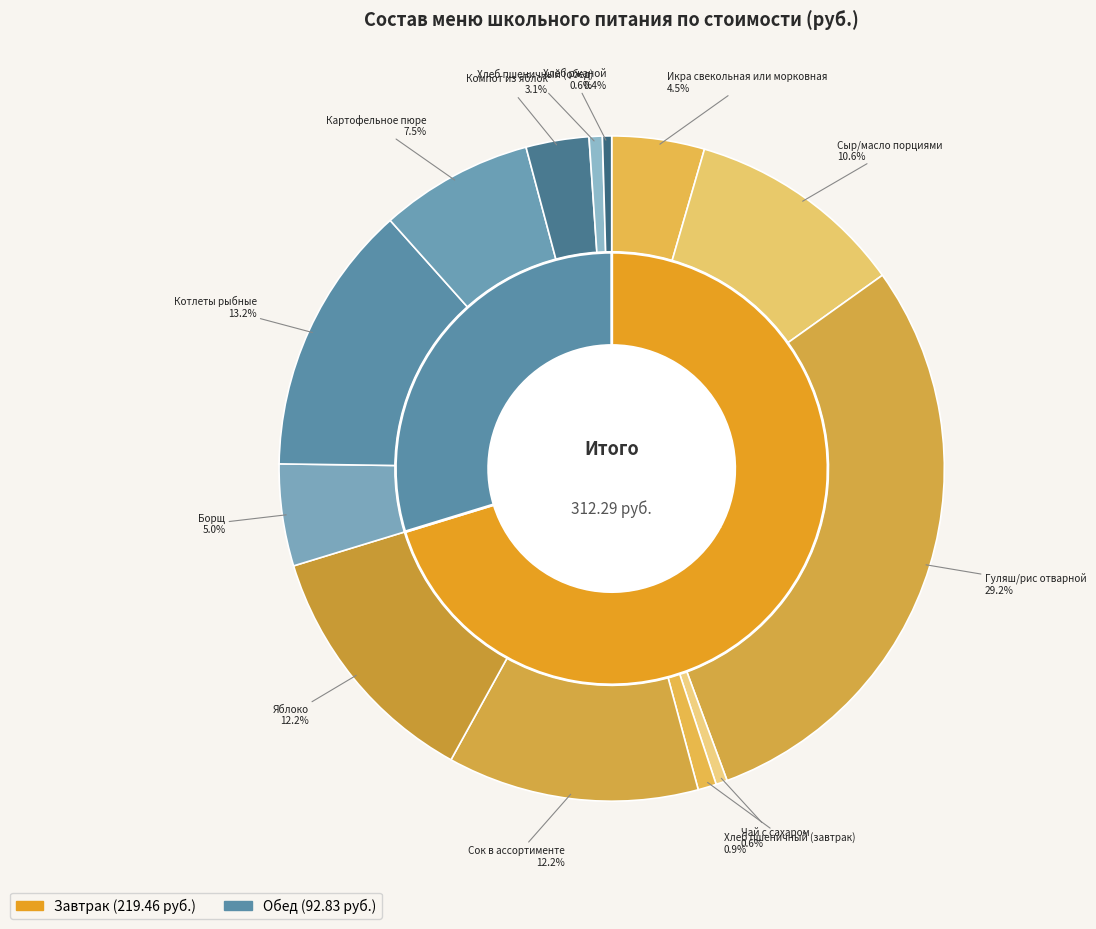

Which has a higher value, Икра свекольная или морковная or Хлеб пшеничный (завтрак)?

Икра свекольная или морковная